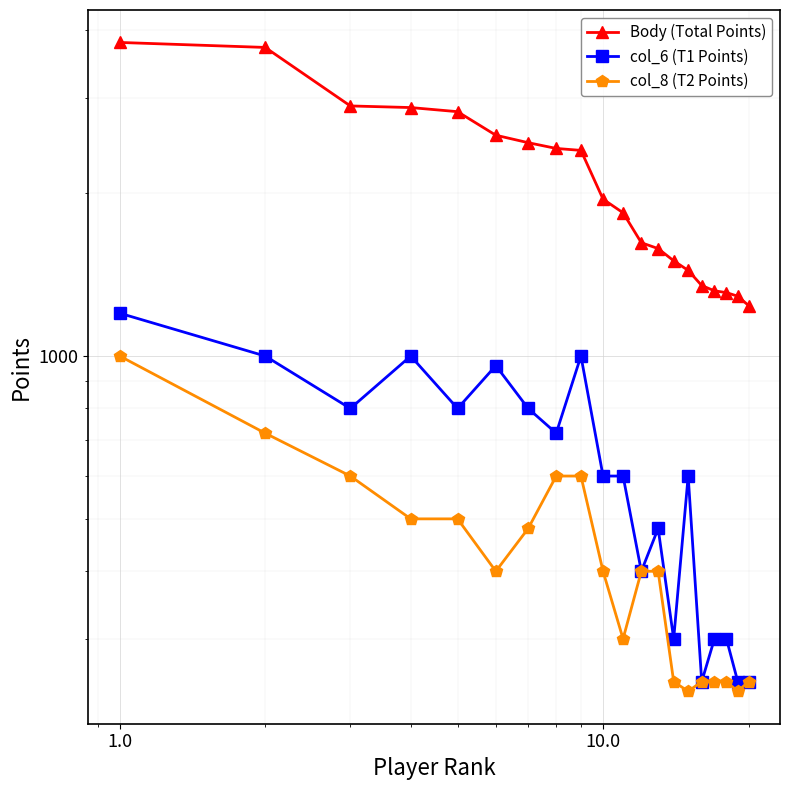

What are all the series names shown in the legend?

Body (Total Points), col_6 (T1 Points), col_8 (T2 Points)